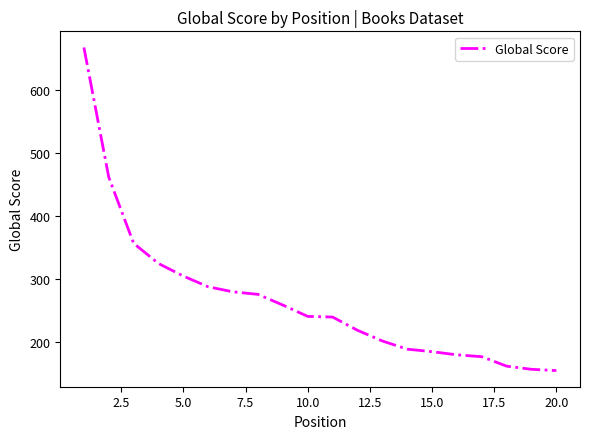

What is the minimum value shown in the chart?

154